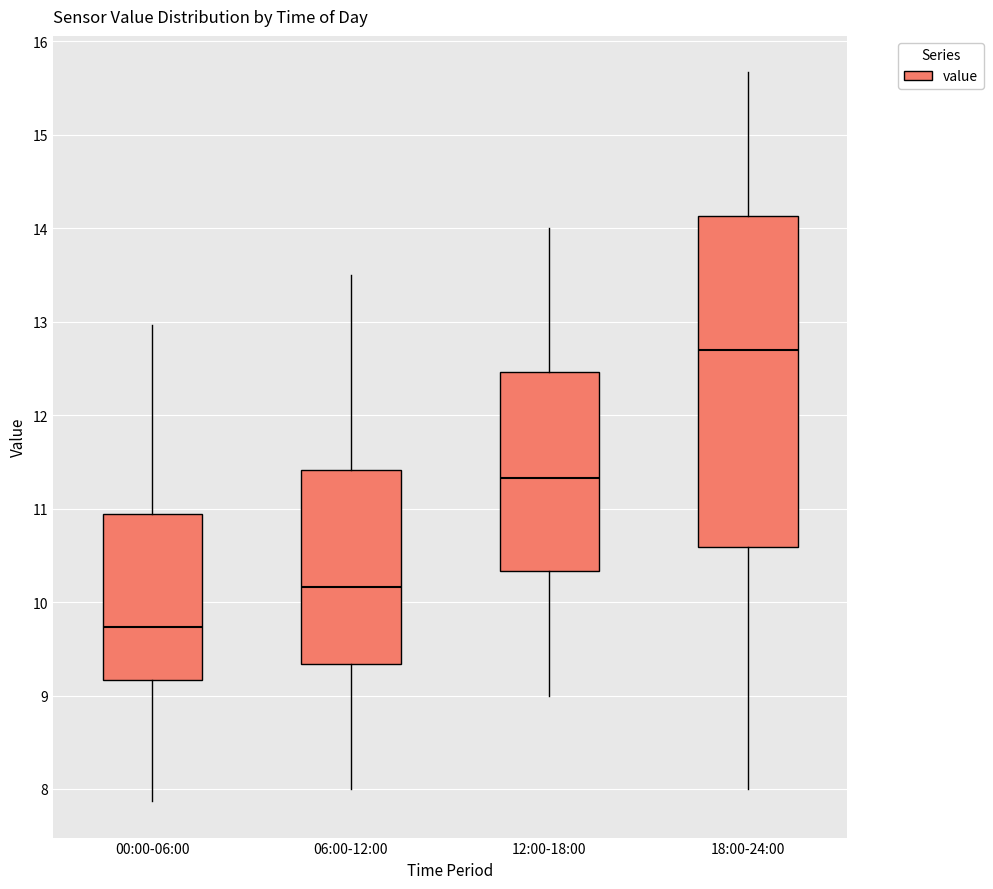

Where does the upper whisker of the box for 18:00-24:00 end on the y-axis? The values are not printed on the chart, so give them approximately, as read against the axis.

15.7